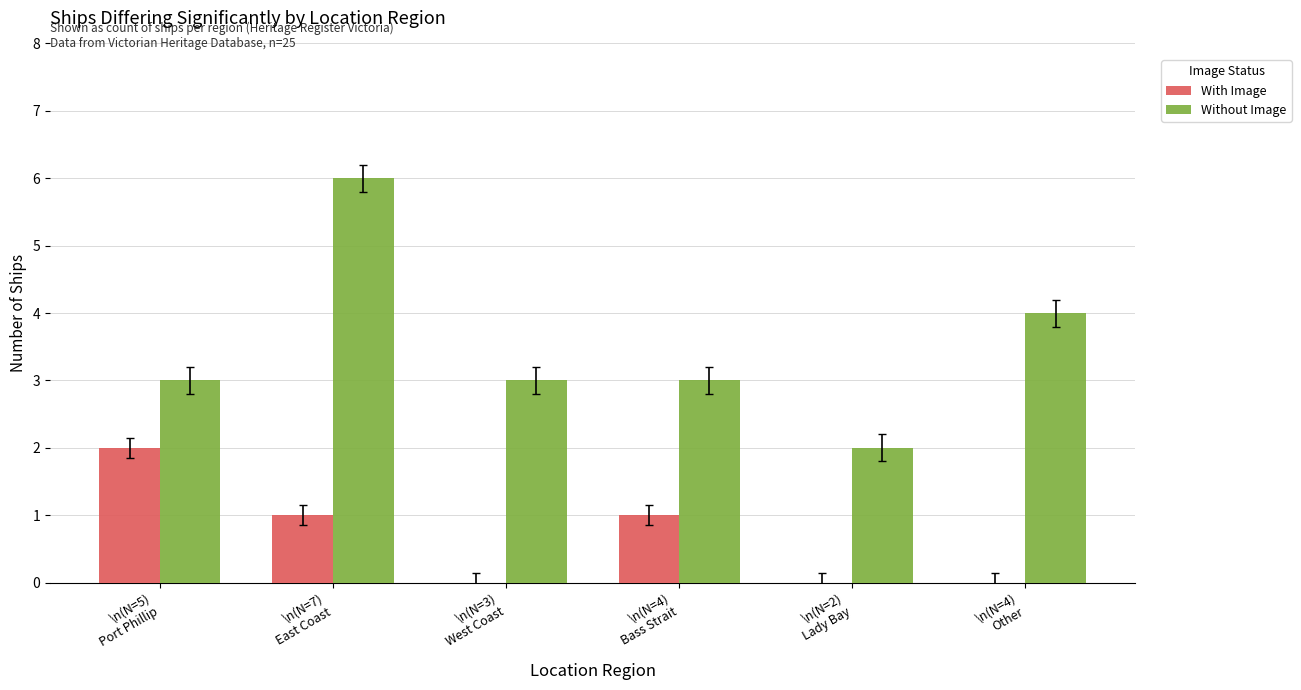

How many With Image values are between 0 and 1?

5